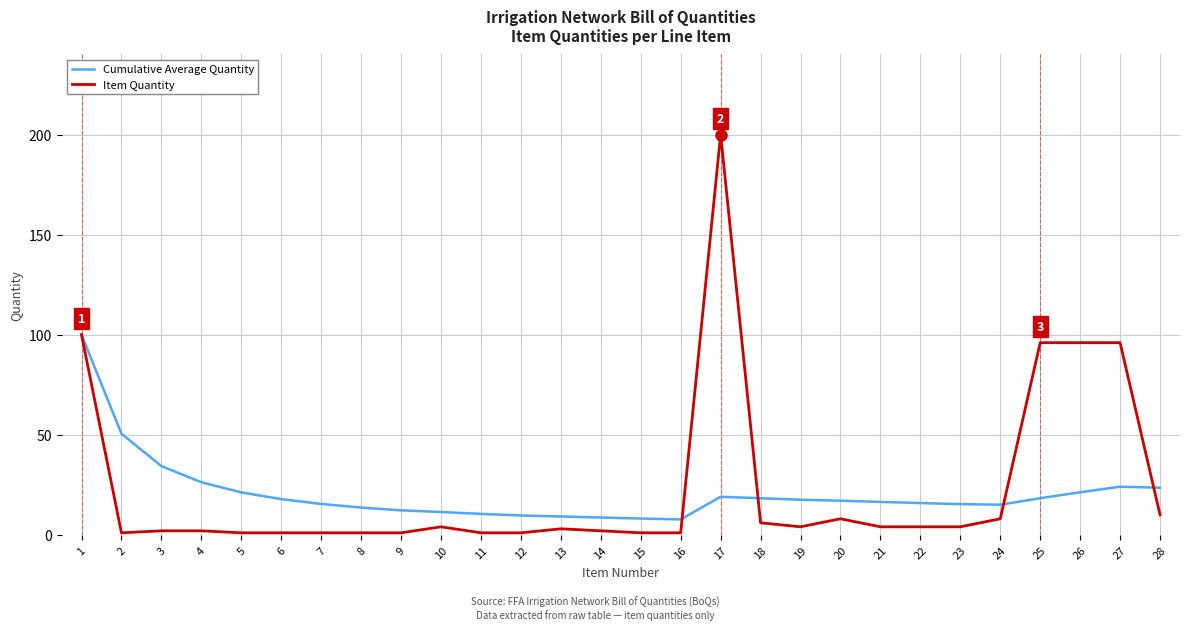

The Cumulative Average Quantity series shows 58.3 at 3. True or false?

False